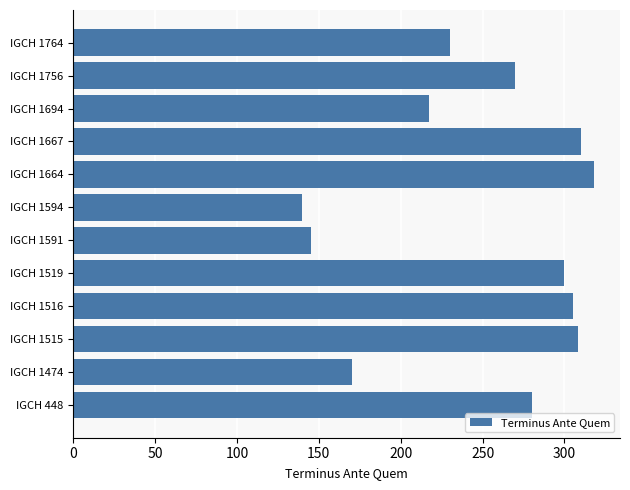

What is the ratio of the value at IGCH 1664 to the value at IGCH 1515?

1.0